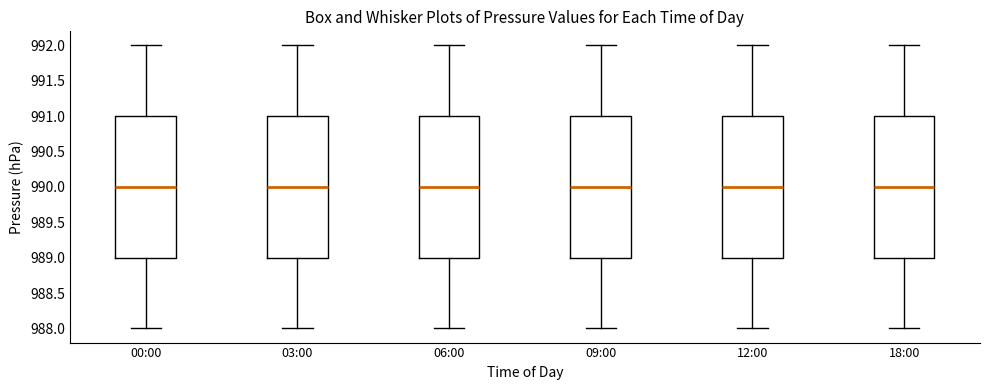

Reading left to right, transcribe this box plot: for each box, give where its median line is, the range the box spans, and where its two whiskers end, as read against the y-axis. The values are not printed on the chart, so give them approximately, as read against the axis.

00:00: median 990, box 989 to 991, whiskers 988 to 992
03:00: median 990, box 989 to 991, whiskers 988 to 992
06:00: median 990, box 989 to 991, whiskers 988 to 992
09:00: median 990, box 989 to 991, whiskers 988 to 992
12:00: median 990, box 989 to 991, whiskers 988 to 992
18:00: median 990, box 989 to 991, whiskers 988 to 992